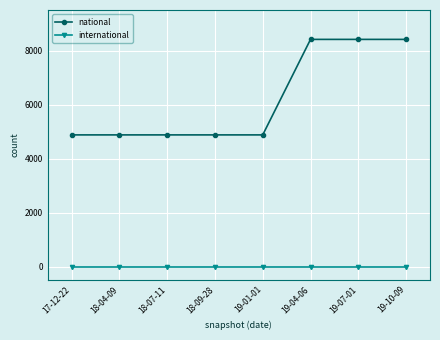

At 18-04-09, list the series in order from smallest to largest.

international, national